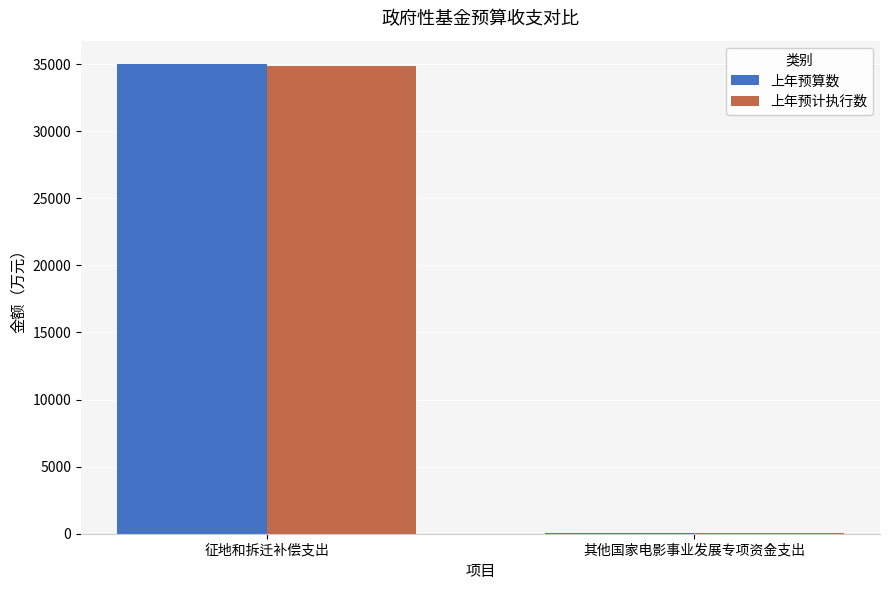

True or false: 上年预算数 has a value of 20749 at 征地和拆迁补偿支出.

False